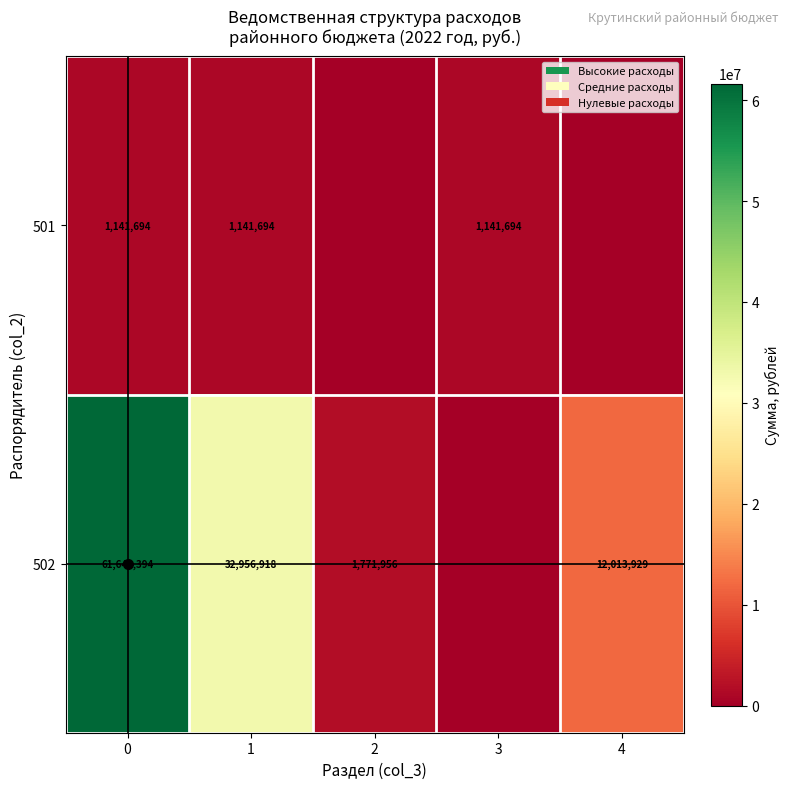

The 502 series shows 2446108 at 2. True or false?

False